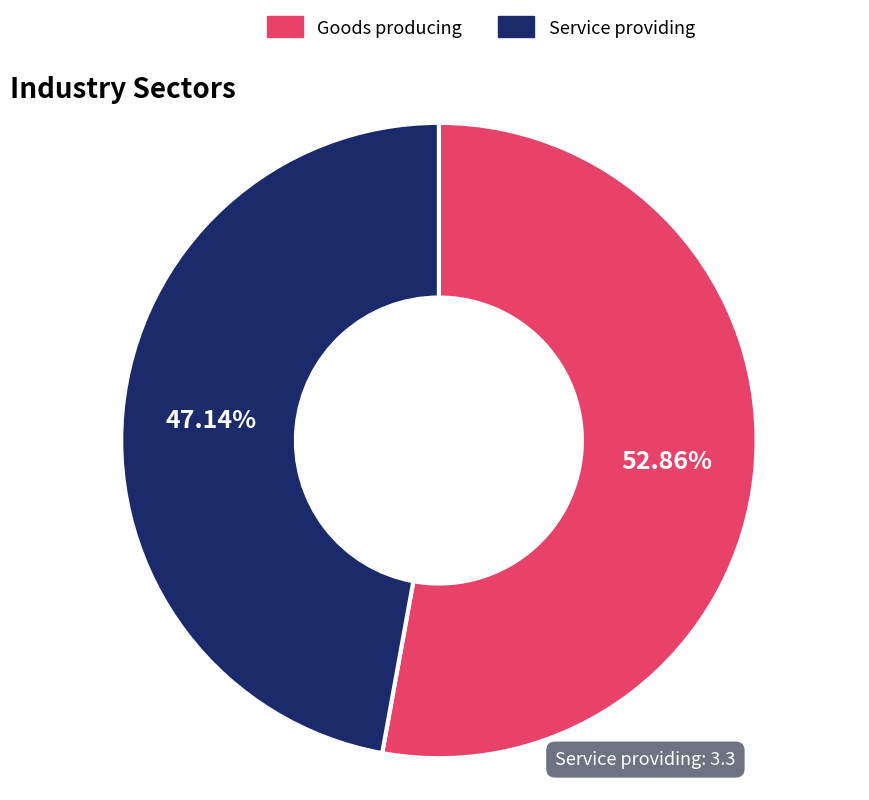

Approximately how many times larger is the value at Service providing compared to Goods producing?

0.9